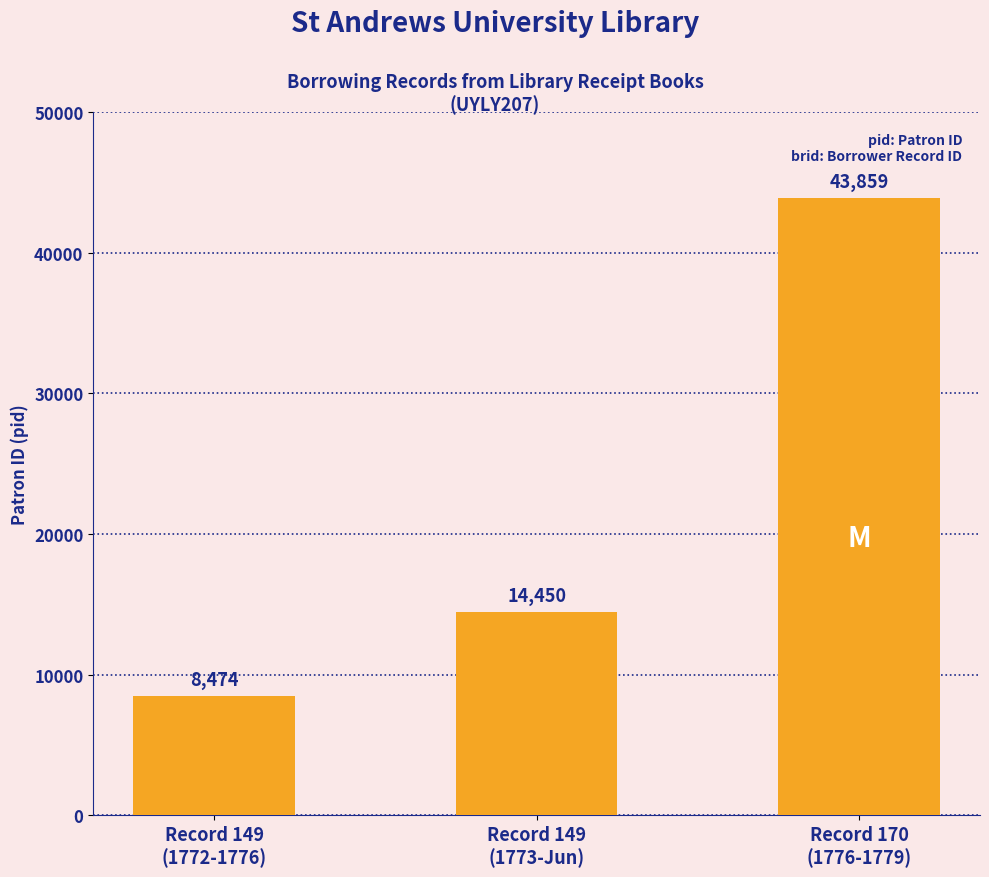

The chart shows a value of 43859 at Record 170
(1776-1779). True or false?

True